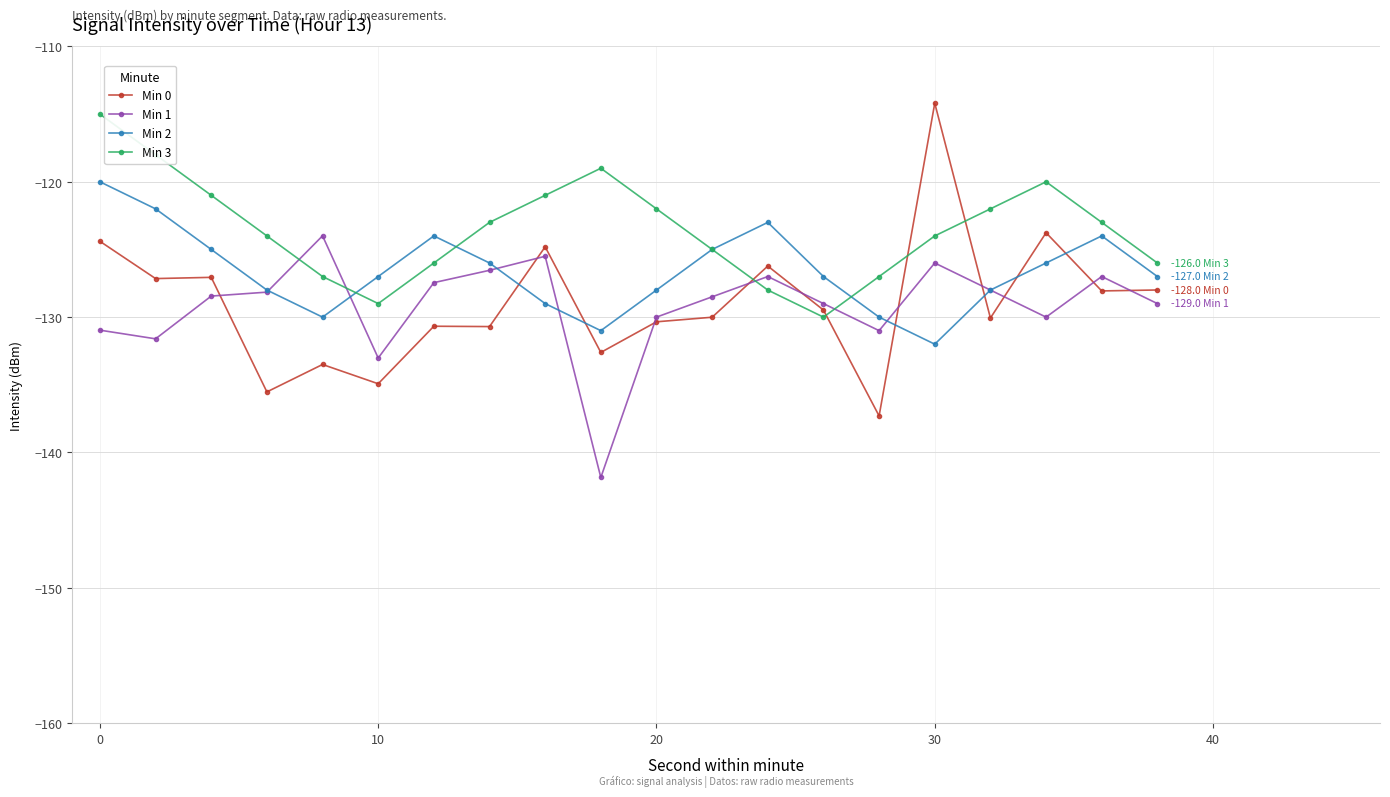

Which series has the largest total across all categories?

Min 3